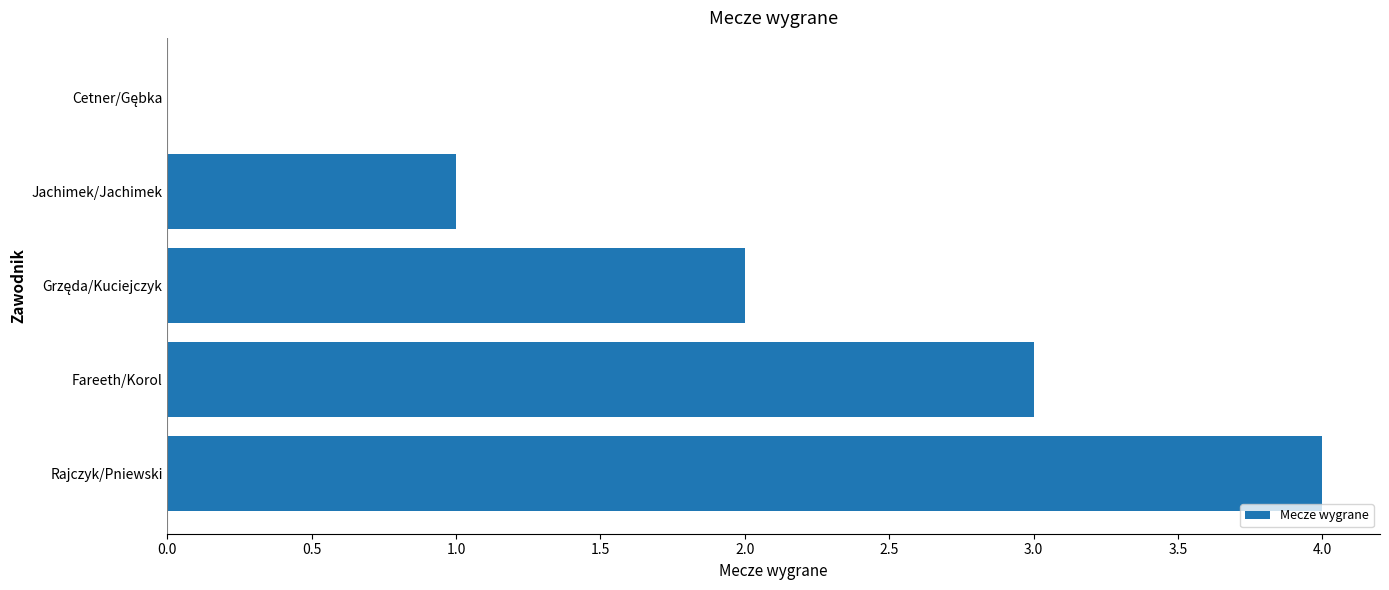

What is the maximum value shown in the chart?

4